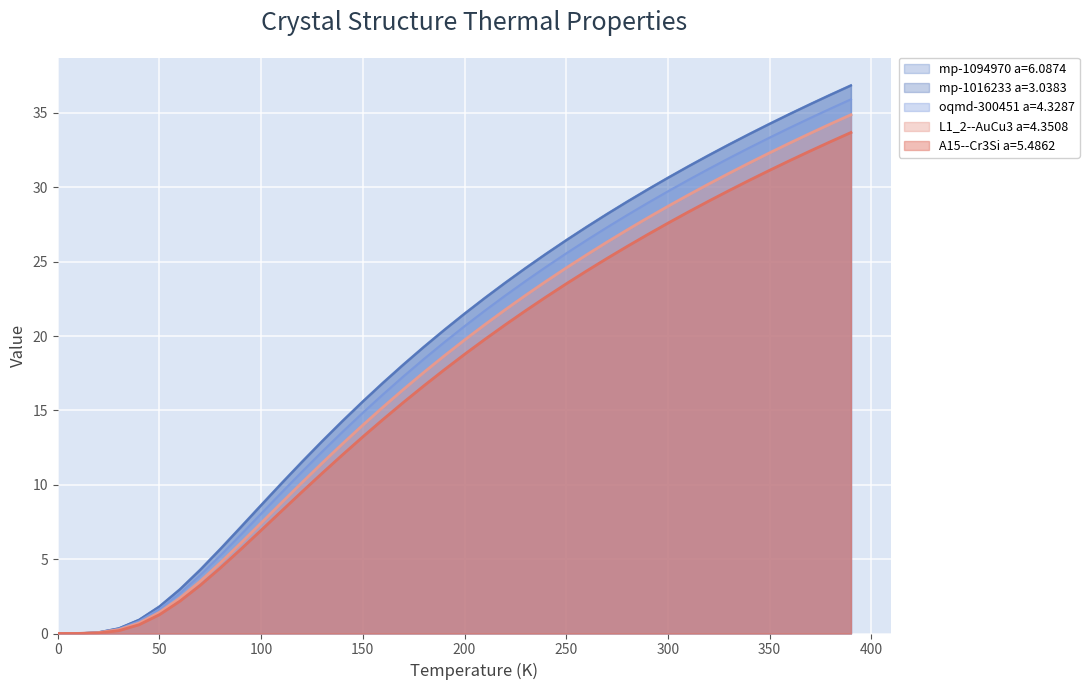

True or false: A15--Cr3Si a=5.4862 and mp-1094970 a=6.0874 intersect in this chart.

False